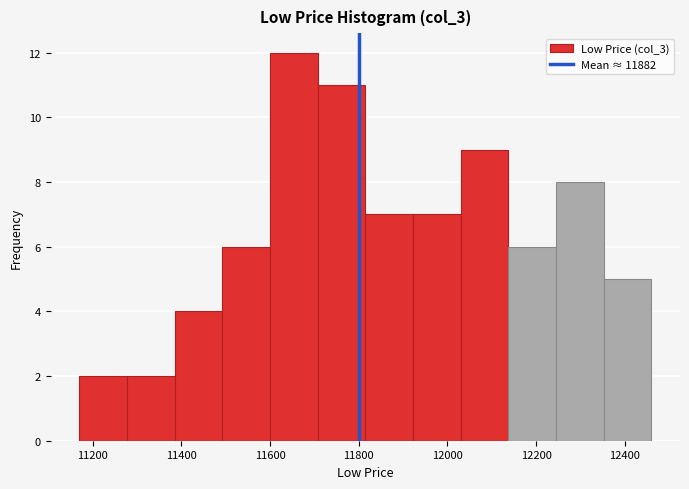

Reading left to right, list every bar in this chart as the range it spans on the x-axis followed by its height. Neither the bar edges nor the heights are printed on the chart, so give them approximately, as read against the axes.

11180 to 11280: 2
11280 to 11380: 2
11380 to 11500: 4
11500 to 11600: 6
11600 to 11700: 12
11700 to 11820: 11
11820 to 11920: 7
11920 to 12040: 7
12040 to 12140: 9
12140 to 12240: 6
12240 to 12360: 8
12360 to 12460: 5